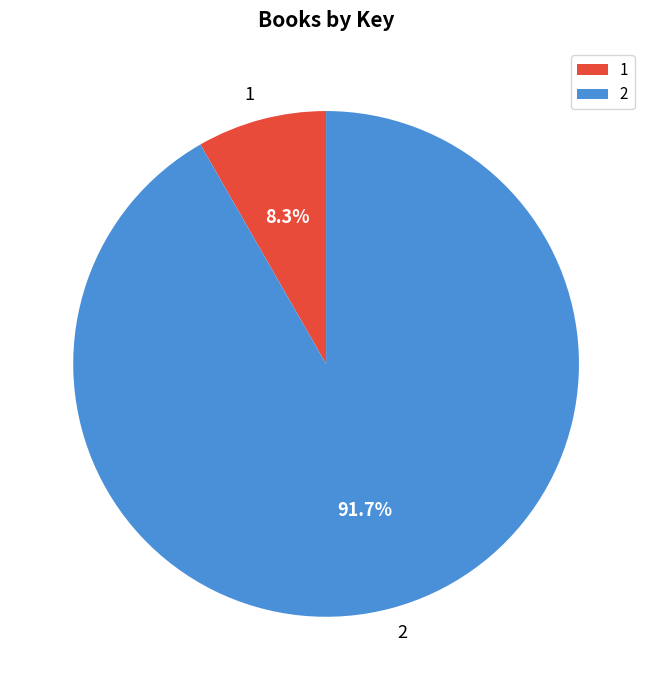

Do 1 and 2 together represent more than half of the pie?

Yes